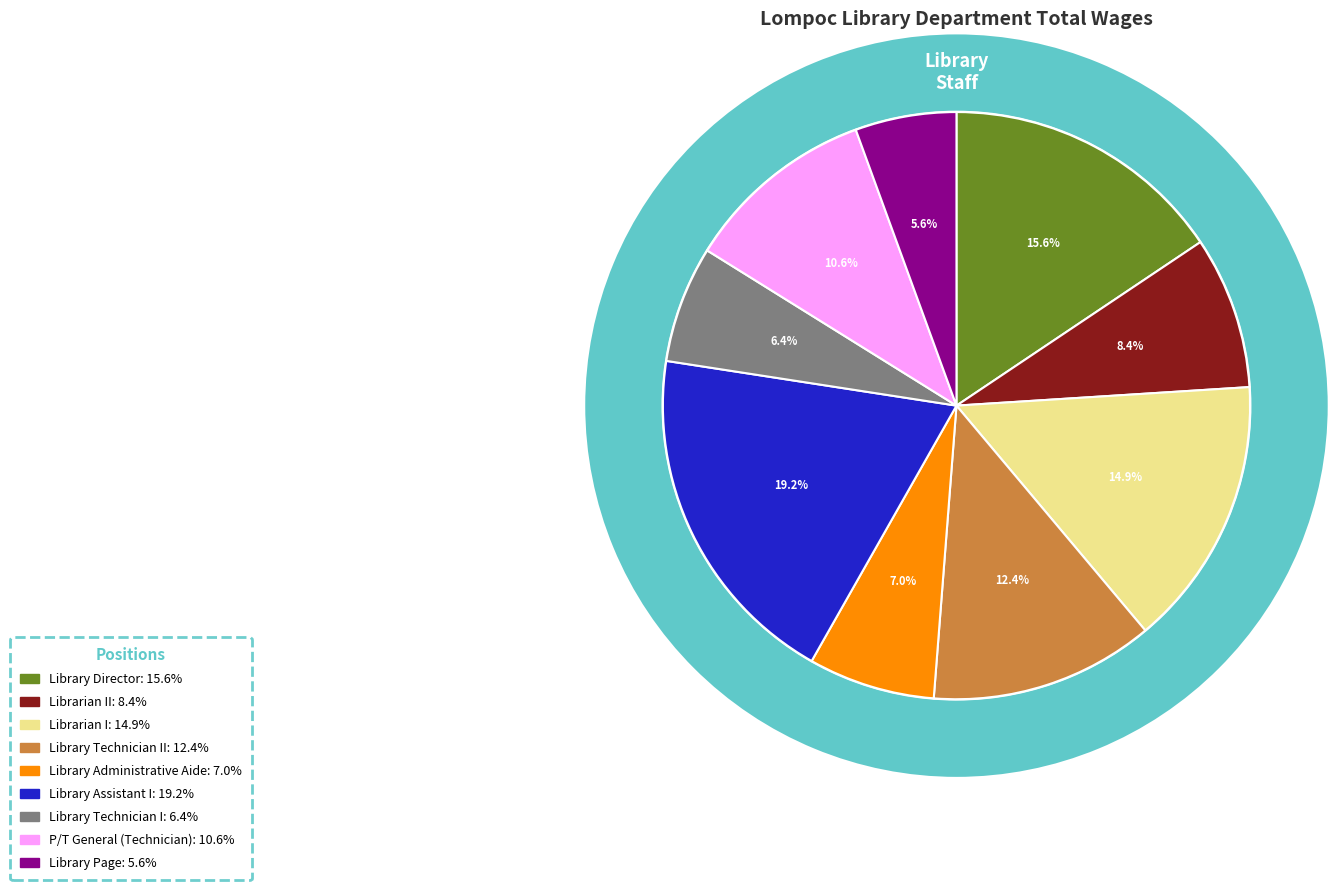

Is it true that P/T General (Technician) is 11% of the pie?

True